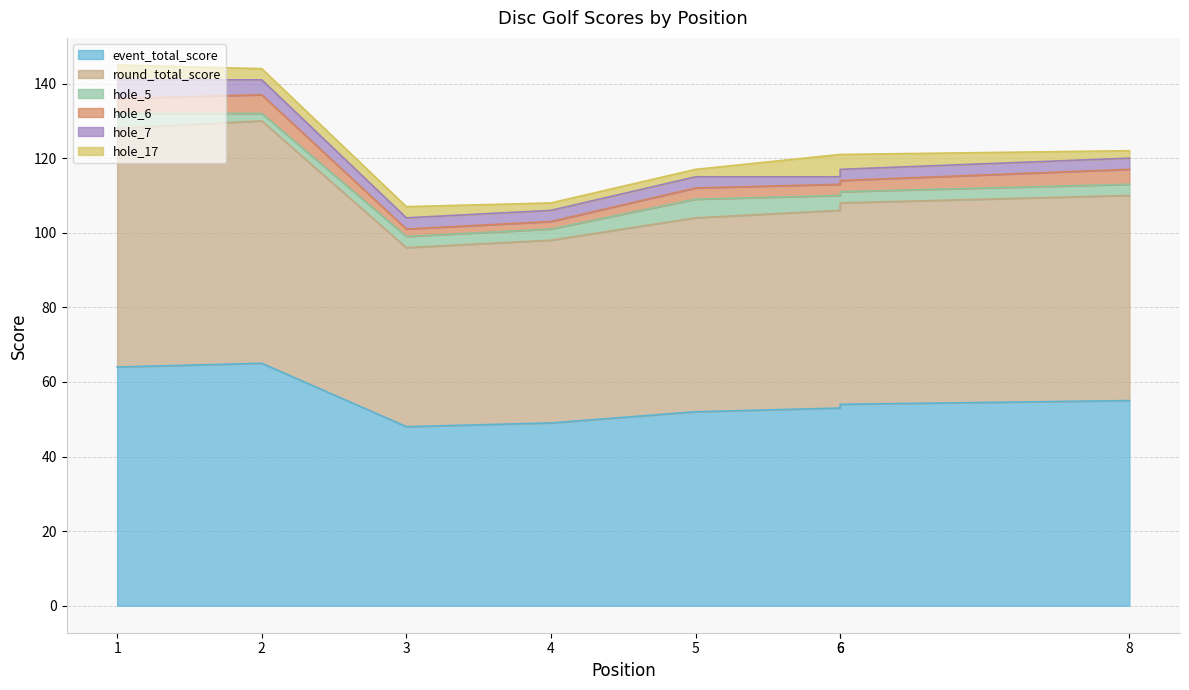

Reading left to right, extract all data points from this chart.

event_total_score: 1=64	2=65	3=48	4=49	5=52	6=53	6=54	8=55
round_total_score: 1=64	2=65	3=48	4=49	5=52	6=53	6=54	8=55
hole_5: 1=4	2=2	3=3	4=3	5=5	6=4	6=3	8=3
hole_6: 1=4	2=5	3=2	4=2	5=3	6=3	6=3	8=4
hole_7: 1=5	2=4	3=3	4=3	5=3	6=2	6=3	8=3
hole_17: 1=4	2=3	3=3	4=2	5=2	6=6	6=4	8=2